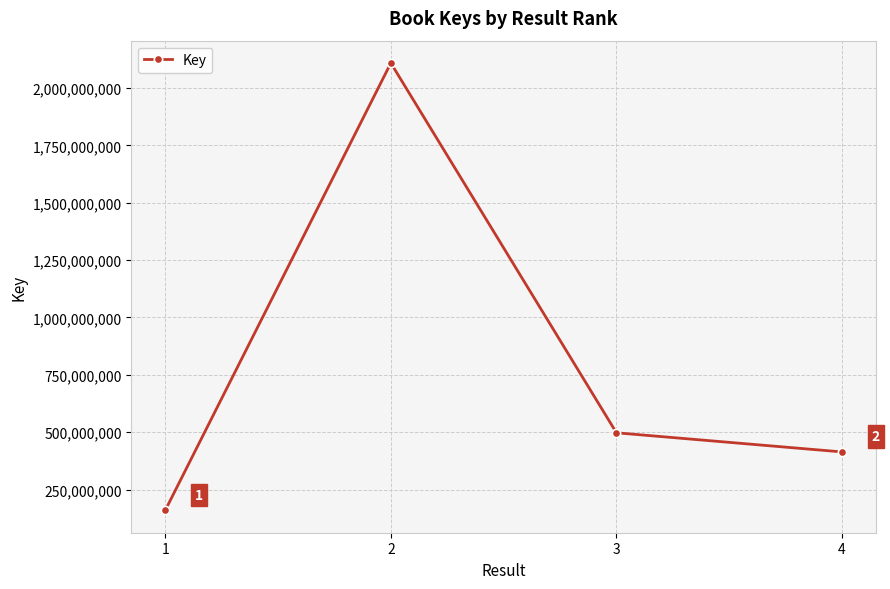

Read the value at 2, to the nearest 50.

2108573650